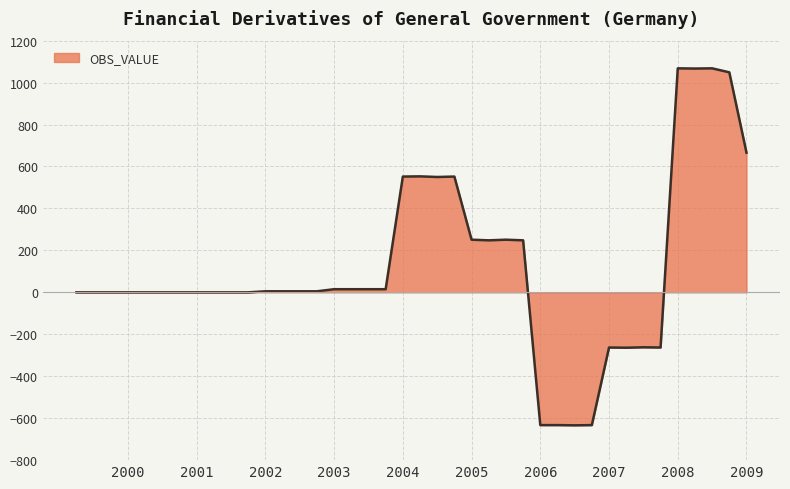

What is the difference between the maximum and minimum values?

1702